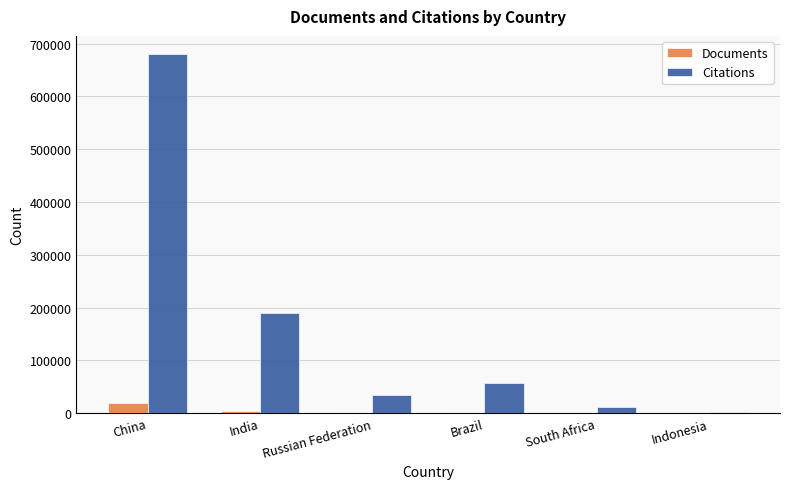

Does the chart contain stacked bars?

No